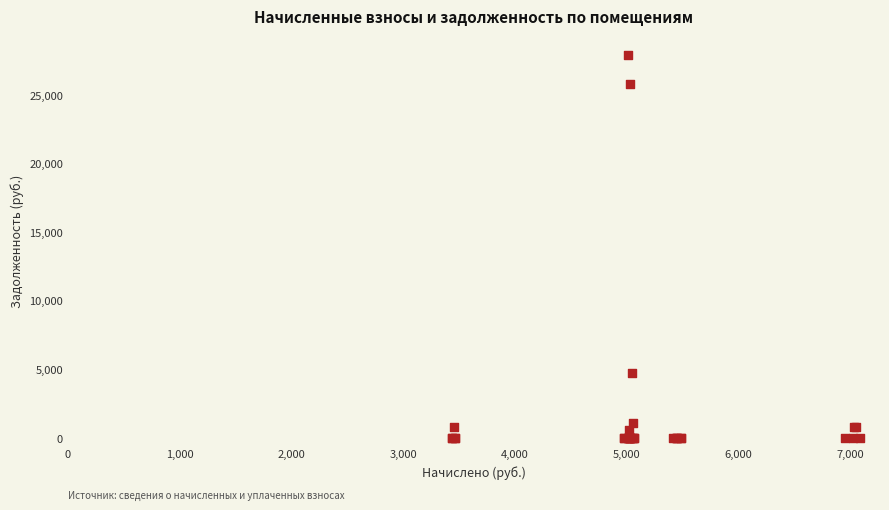

What Y value in the scatter plot is closest to 13952?

4710.0